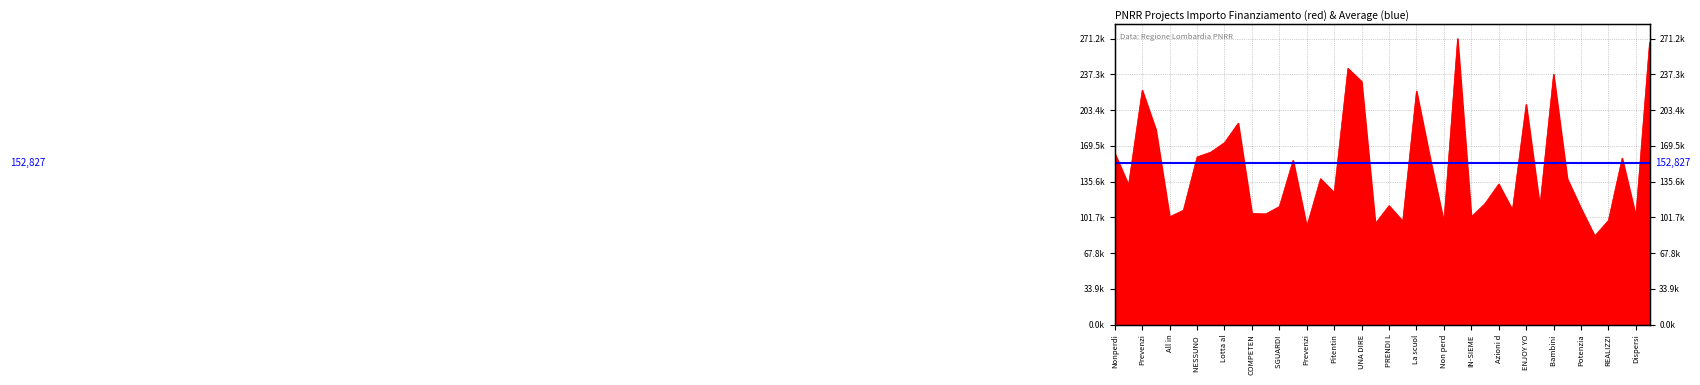

What is the smallest value displayed?

83981.8